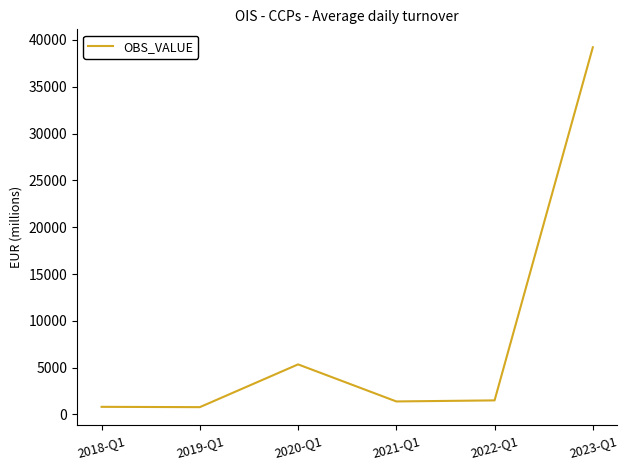

Count the number of values greater than 1505.

3